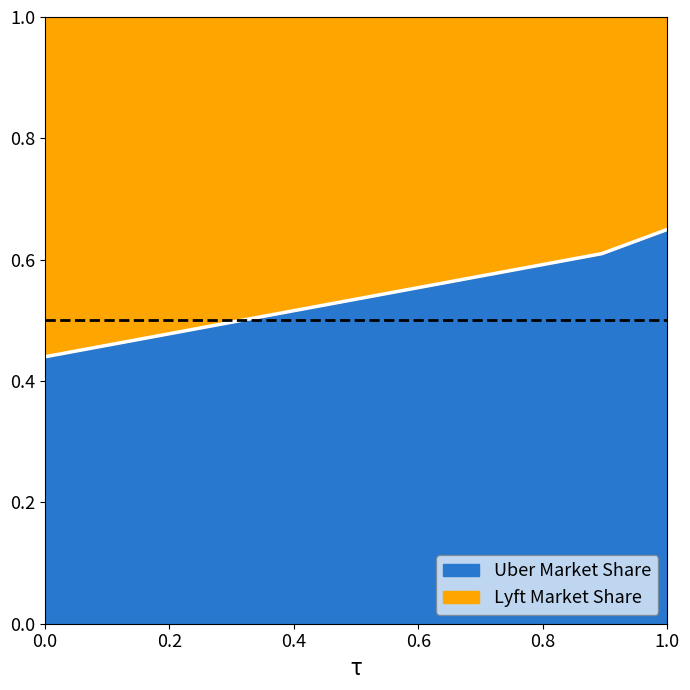

What value does the data have at 8?

0.5